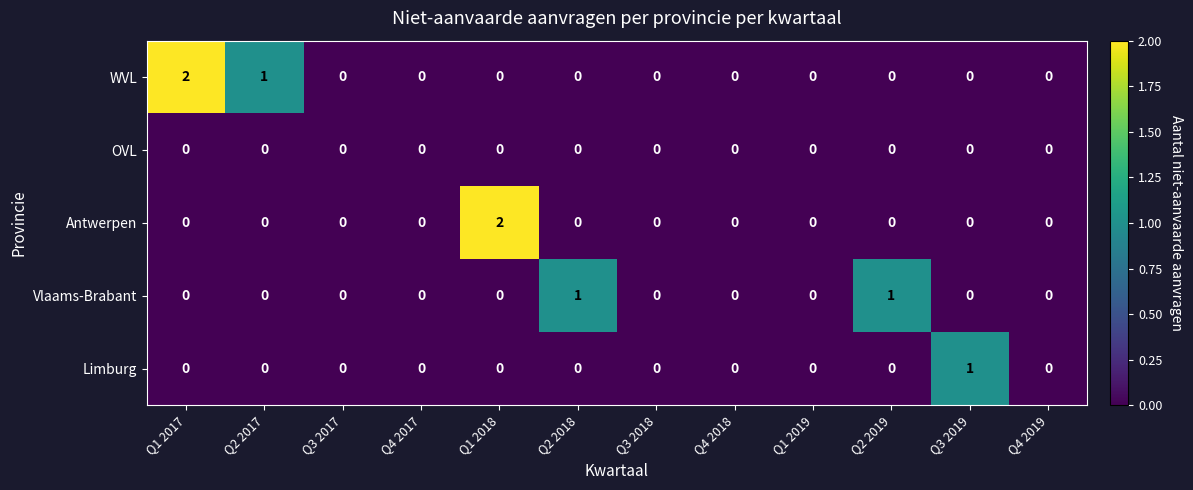

The WVL series shows -1 at Q1 2018. True or false?

False